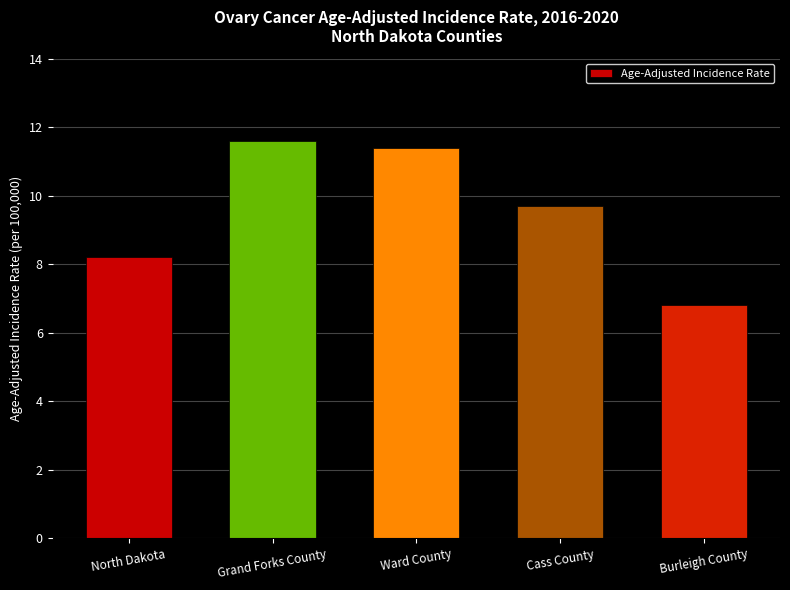

What position from the right is Ward County?

3